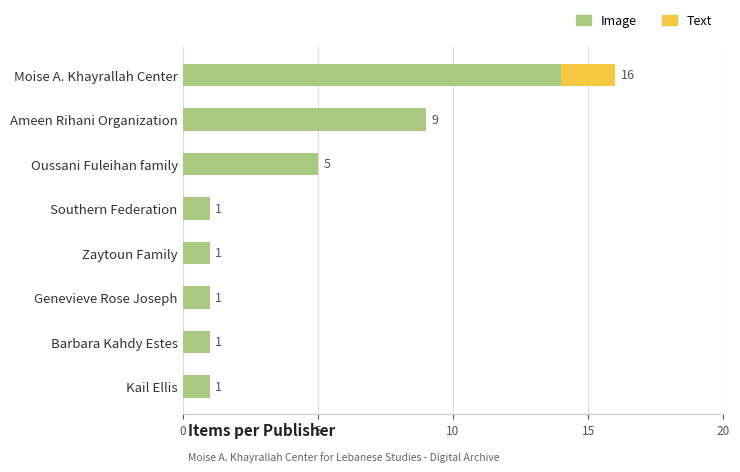

Count the number of data series in this chart.

2